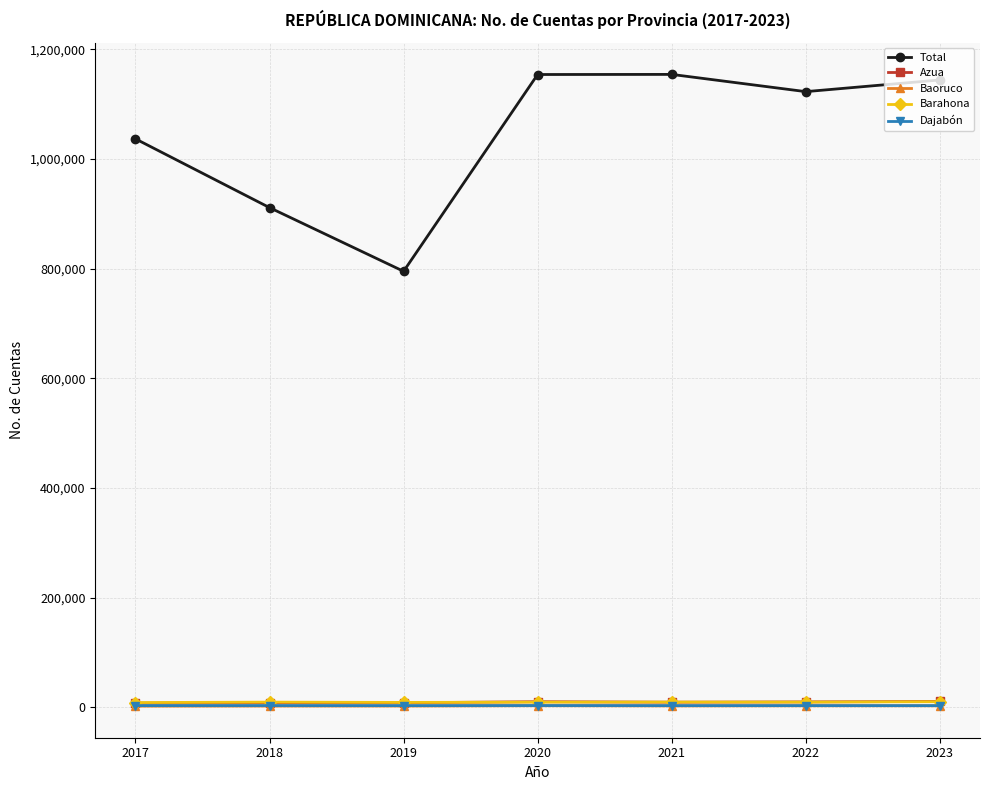

True or false: Total and Barahona cross at least once.

False